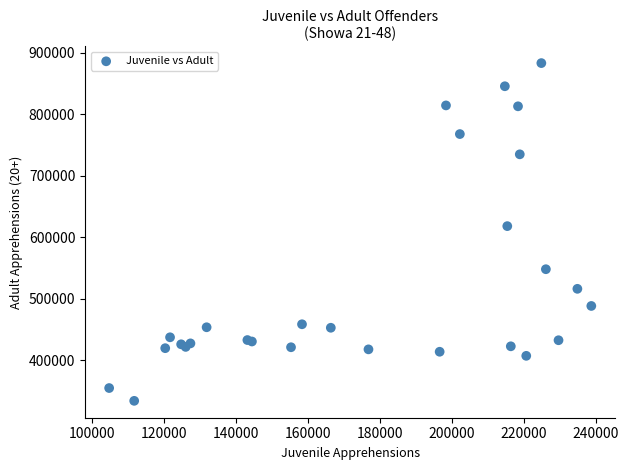

What Y value in the scatter plot is closest to 608474?

617984